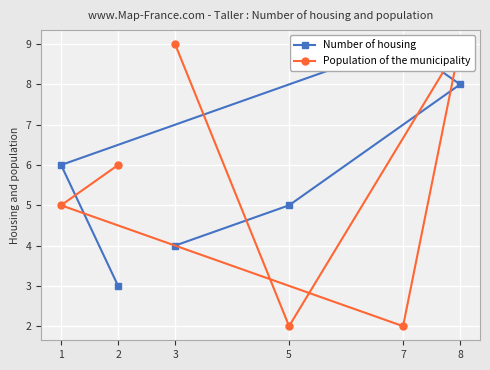

What is the highest value of the Number of housing series?

9